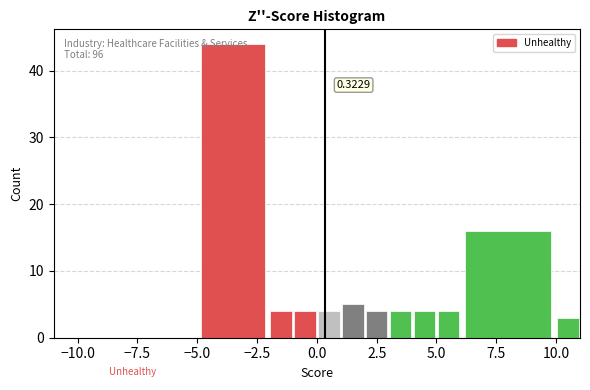

Read against the x-axis, roughly where is the centre of the tallest bar?

-3.5